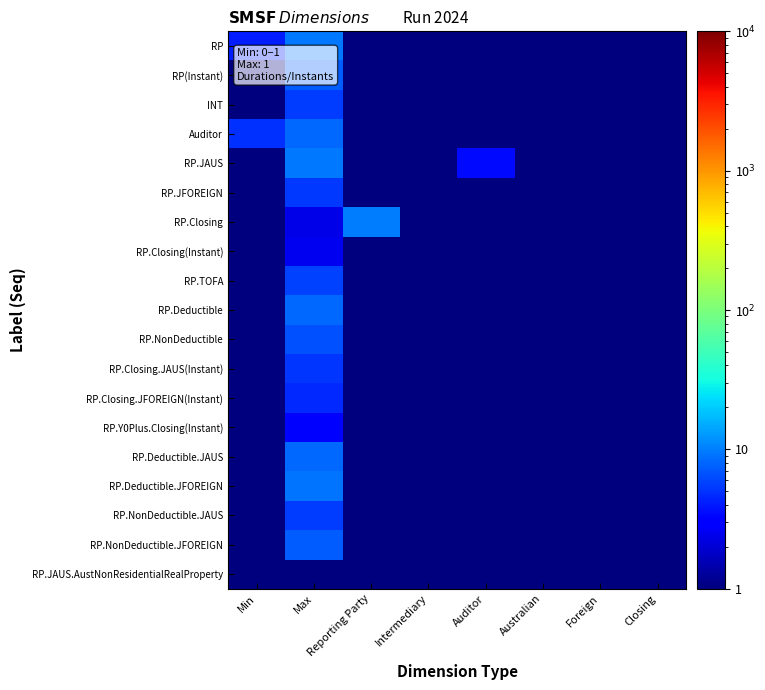

Reading left to right, extract all data points from this chart.

RP: Min=4.2	Max=9.6	Reporting Party=0.1	Intermediary=0.1	Auditor=0.1	Australian=0.1	Foreign=0.1	Closing=0.1
RP(Instant): Min=0.1	Max=7.3	Reporting Party=0.8	Intermediary=0.1	Auditor=0.1	Australian=0.1	Foreign=0.1	Closing=0.1
INT: Min=0.1	Max=5.6	Reporting Party=0.1	Intermediary=0.1	Auditor=0.1	Australian=0.1	Foreign=0.1	Closing=0.1
Auditor: Min=4.9	Max=8.1	Reporting Party=0.1	Intermediary=0.1	Auditor=0.1	Australian=0.1	Foreign=0.1	Closing=0.1
RP.JAUS: Min=0.1	Max=9.6	Reporting Party=0.1	Intermediary=0.1	Auditor=3.5	Australian=0.1	Foreign=0.1	Closing=0.1
RP.JFOREIGN: Min=0.1	Max=5.3	Reporting Party=0.1	Intermediary=0.1	Auditor=0.1	Australian=0.1	Foreign=0.1	Closing=0.1
RP.Closing: Min=0.1	Max=2.4	Reporting Party=9.8	Intermediary=0.1	Auditor=0.1	Australian=0.1	Foreign=0.1	Closing=0.1
RP.Closing(Instant): Min=0.1	Max=2.5	Reporting Party=0.1	Intermediary=0.1	Auditor=0.1	Australian=0.1	Foreign=0.1	Closing=0.1
RP.TOFA: Min=0.1	Max=5.8	Reporting Party=0.1	Intermediary=0.1	Auditor=0.1	Australian=0.1	Foreign=0.1	Closing=0.1
RP.Deductible: Min=0.1	Max=8.3	Reporting Party=0.1	Intermediary=0.1	Auditor=0.1	Australian=0.1	Foreign=0.1	Closing=0.1
RP.NonDeductible: Min=0.1	Max=6.5	Reporting Party=0.1	Intermediary=0.1	Auditor=0.1	Australian=0.1	Foreign=0.1	Closing=0.1
RP.Closing.JAUS(Instant): Min=0.1	Max=5.1	Reporting Party=0.1	Intermediary=0.1	Auditor=0.1	Australian=0.1	Foreign=0.1	Closing=0.1
RP.Closing.JFOREIGN(Instant): Min=0.1	Max=4.7	Reporting Party=0.1	Intermediary=0.1	Auditor=0.1	Australian=0.1	Foreign=0.1	Closing=0.1
RP.Y0Plus.Closing(Instant): Min=0.1	Max=3.0	Reporting Party=0.1	Intermediary=0.1	Auditor=0.1	Australian=0.1	Foreign=0.1	Closing=0.1
RP.Deductible.JAUS: Min=0.1	Max=8.3	Reporting Party=0.1	Intermediary=0.1	Auditor=0.1	Australian=0.1	Foreign=0.1	Closing=0.1
RP.Deductible.JFOREIGN: Min=0.1	Max=9.1	Reporting Party=0.1	Intermediary=0.1	Auditor=0.1	Australian=0.1	Foreign=0.1	Closing=0.1
RP.NonDeductible.JAUS: Min=0.1	Max=5.5	Reporting Party=0.1	Intermediary=0.1	Auditor=0.1	Australian=0.1	Foreign=0.1	Closing=0.1
RP.NonDeductible.JFOREIGN: Min=0.1	Max=7.3	Reporting Party=0.1	Intermediary=0.1	Auditor=0.1	Australian=0.1	Foreign=0.1	Closing=0.1
RP.JAUS.AustNonResidentialRealProperty: Min=0.1	Max=1.0	Reporting Party=0.1	Intermediary=0.1	Auditor=0.1	Australian=0.1	Foreign=0.1	Closing=0.1